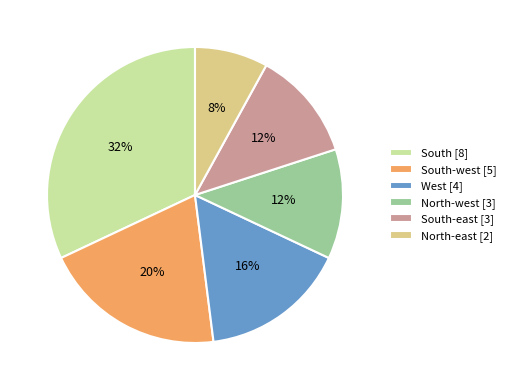

Does West [4] account for over 50% of the chart?

No